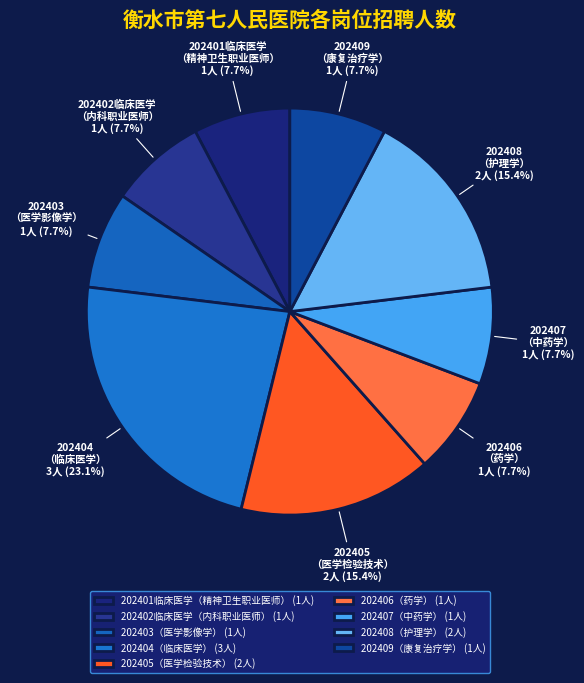

Does any single category account for the majority?

No